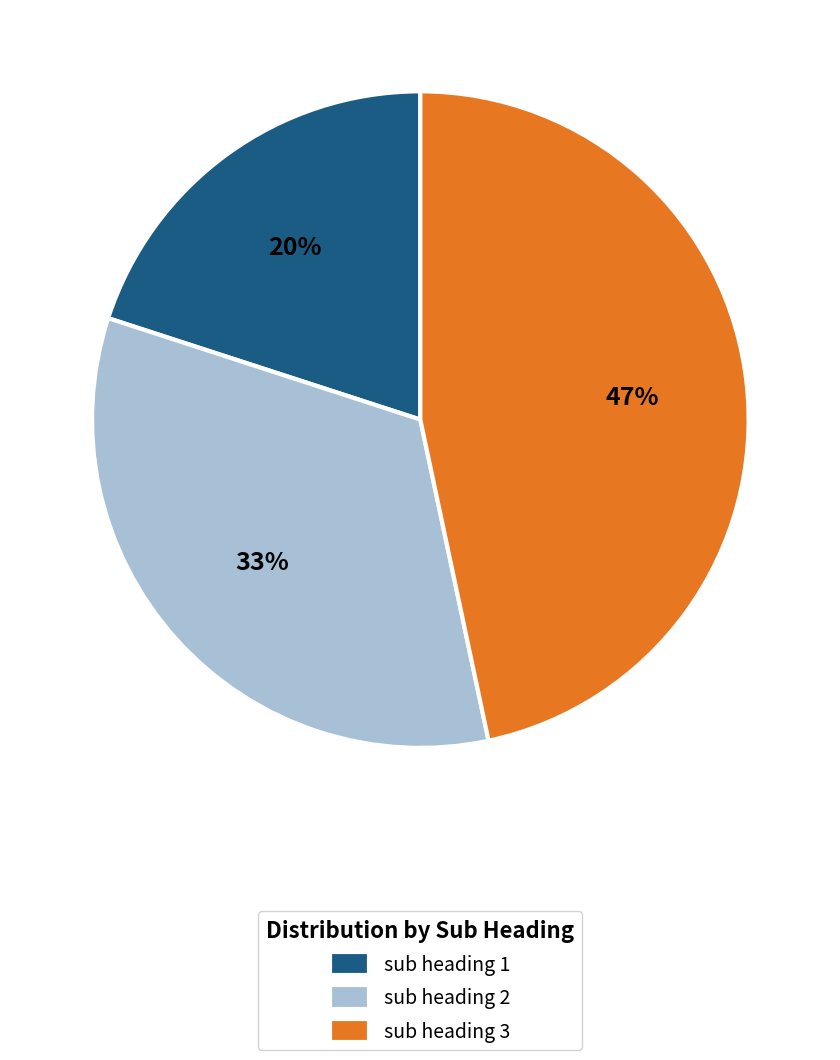

Does sub heading 1 represent more than half of the total?

No